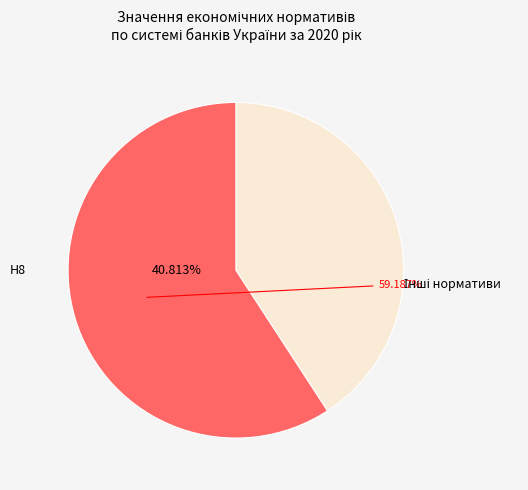

Is there a majority slice in this chart?

Yes